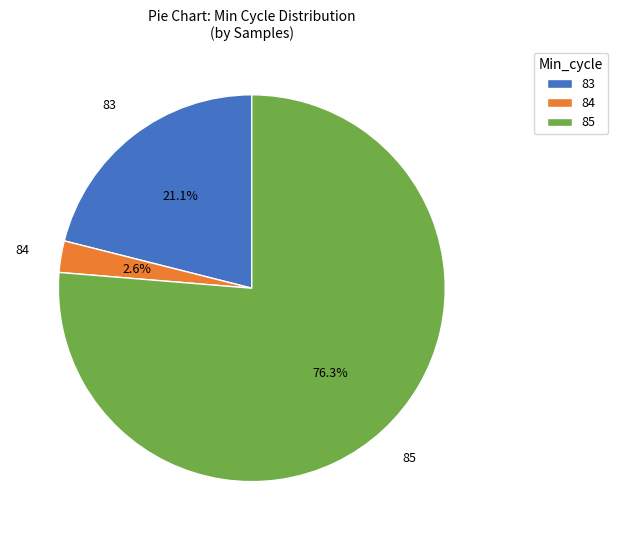

How many slices are in this pie chart?

3